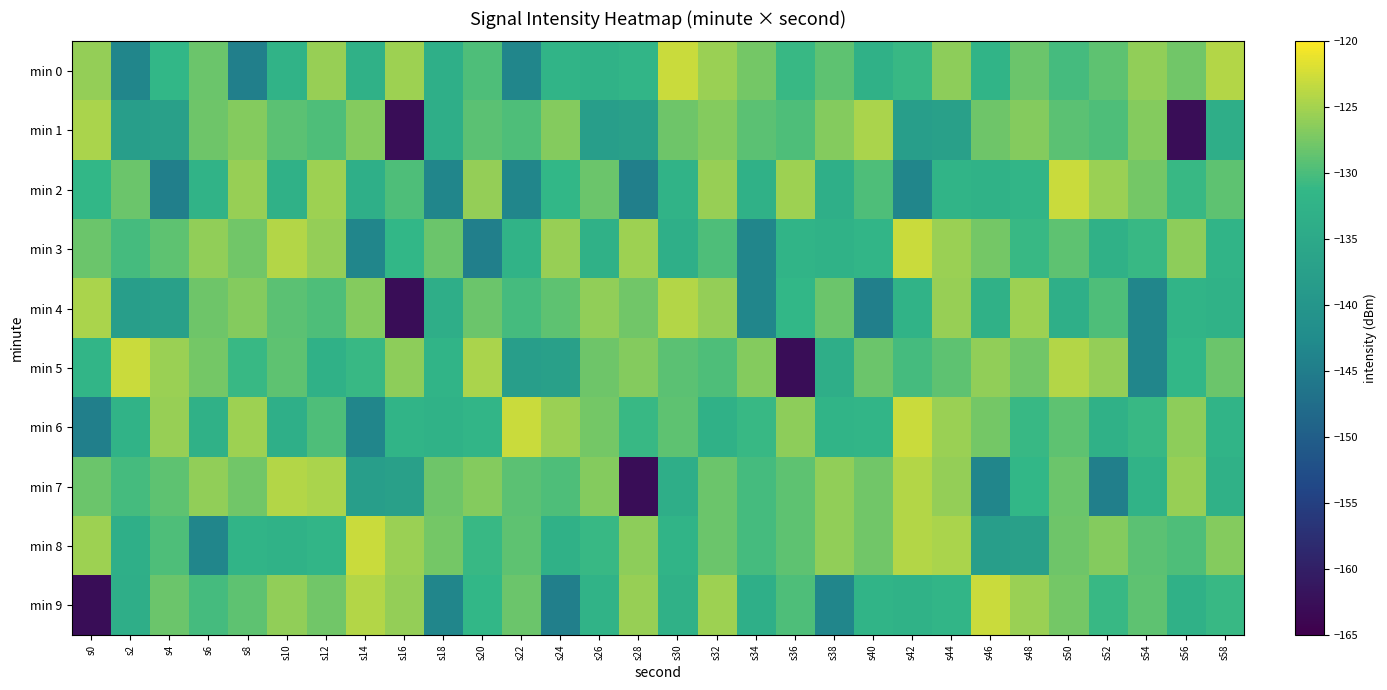

Which has a higher value, s58 or s10?

s58